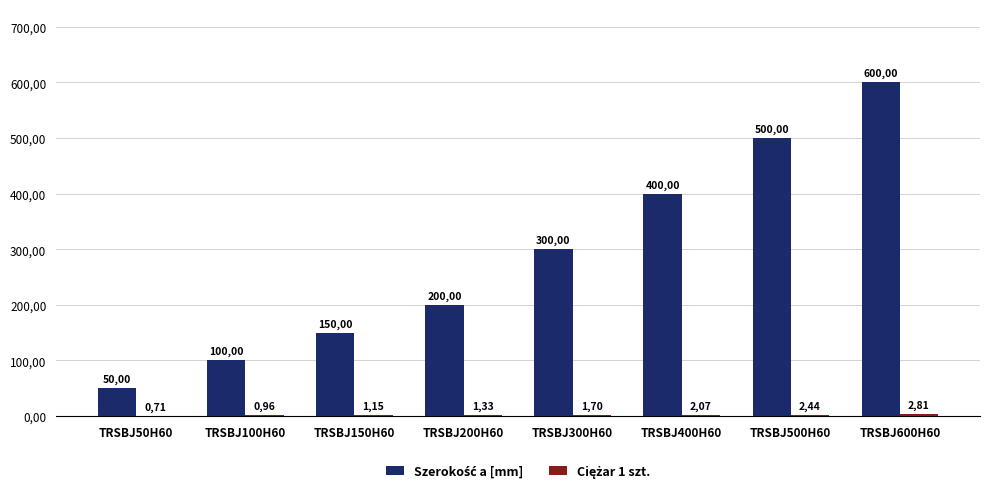

Does the chart contain stacked bars?

No